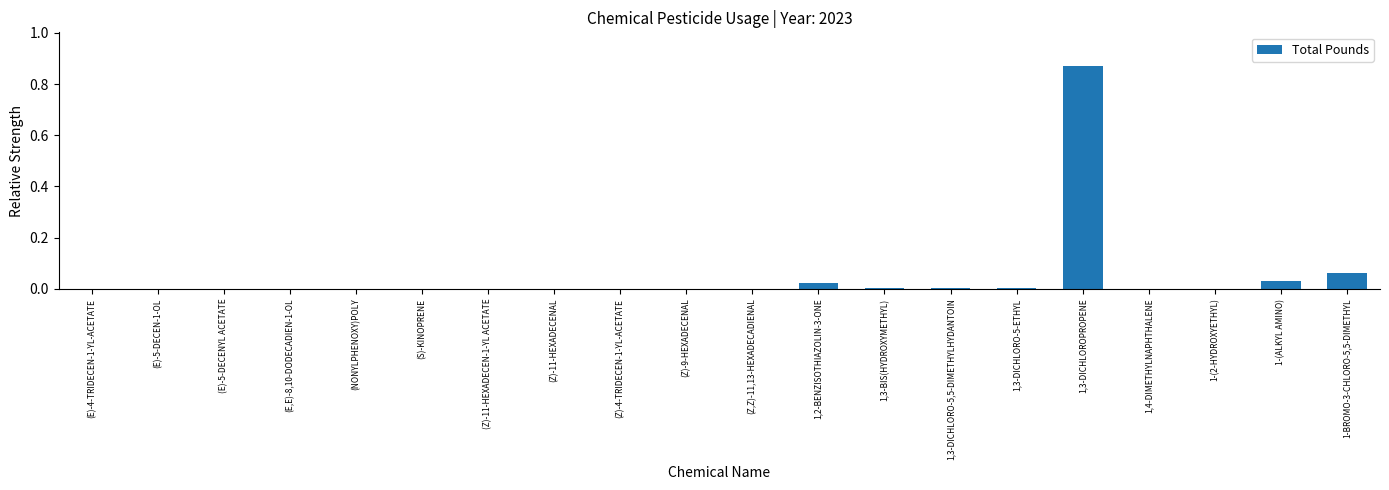

Is it true that the value at (E)-5-DECEN-1-OL is 0.0?

True